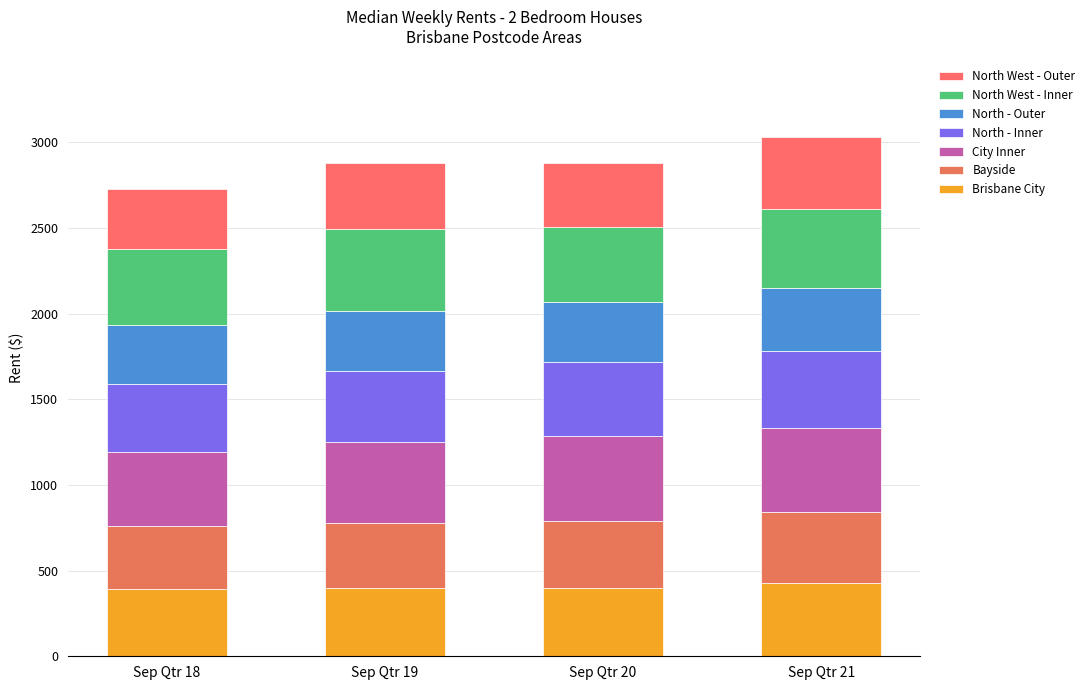

How many bars are there in total?

4